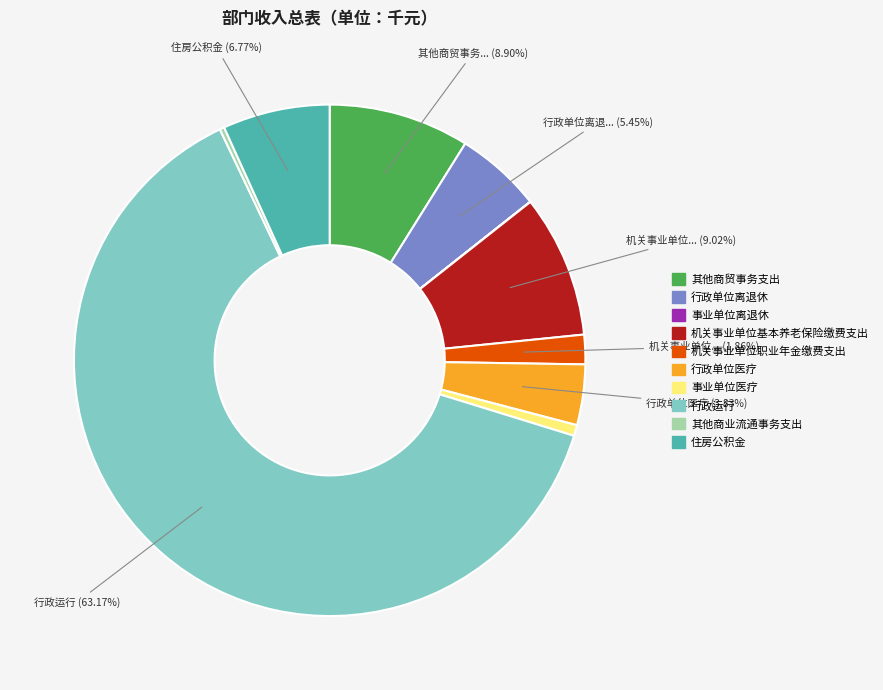

Do 行政单位医疗 and 其他商贸事务支出 together represent more than half of the pie?

No